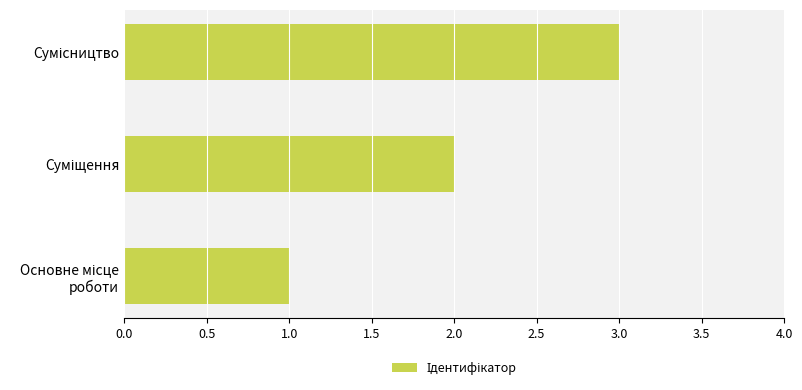

What is the sum of all values?

6